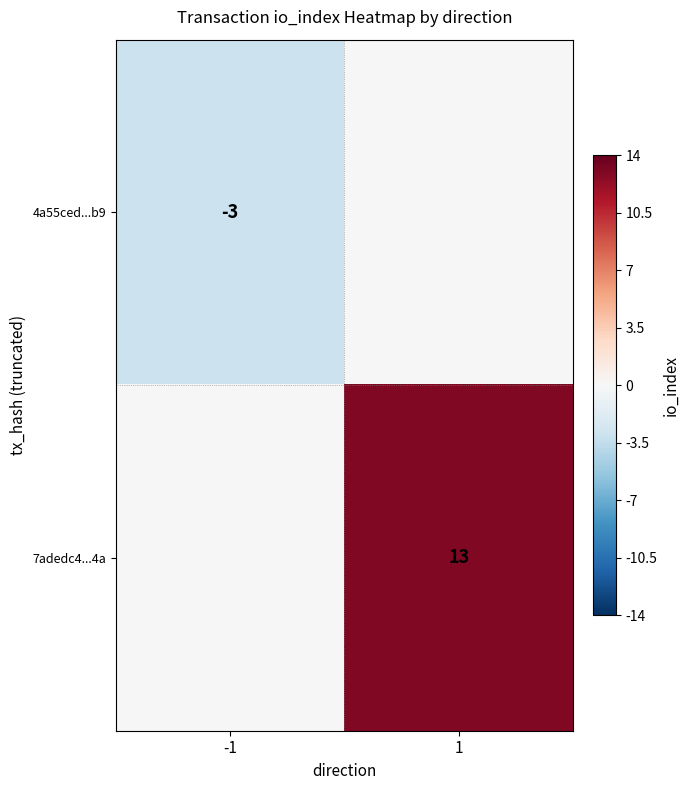

What is the spread (max minus min) of values at -1?

3